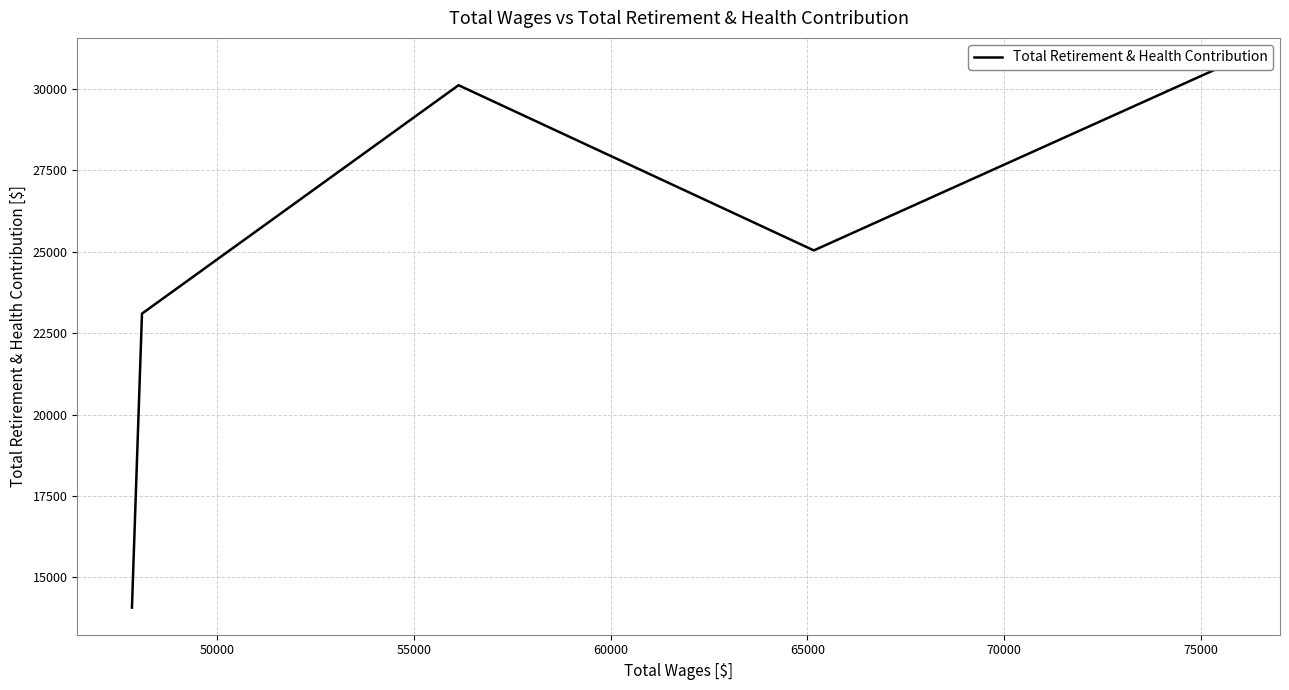

What is the value of the 3rd point from the left?

30113